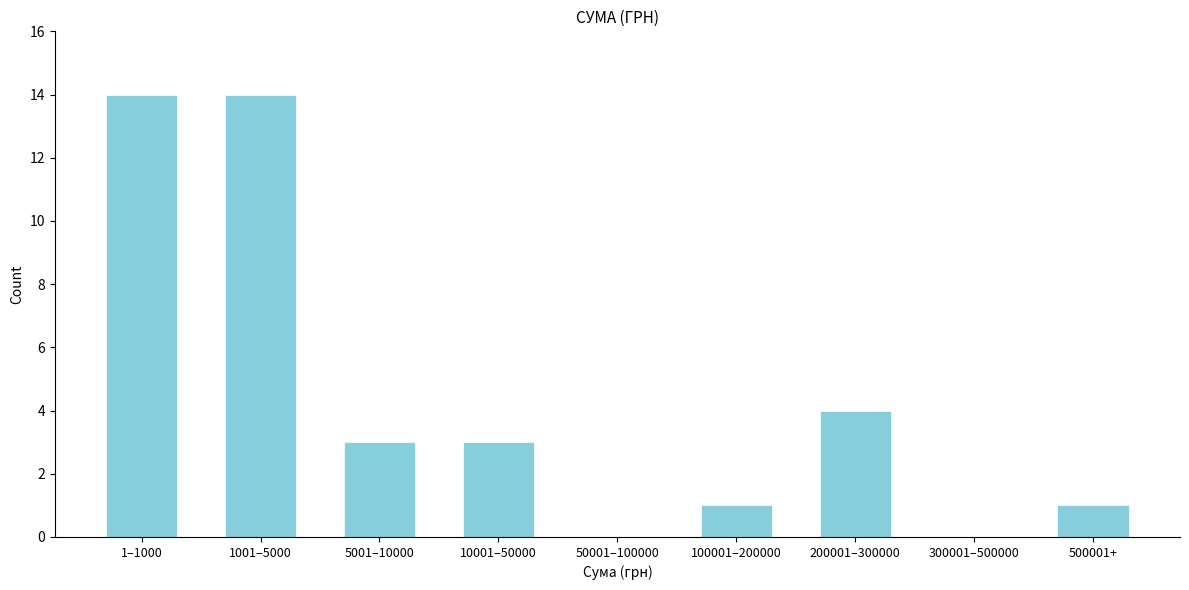

Reading right to left, list all the values displayed in this chart.

500001+=1	300001–500000=0	200001–300000=4	100001–200000=1	50001–100000=0	10001–50000=3	5001–10000=3	1001–5000=14	1–1000=14